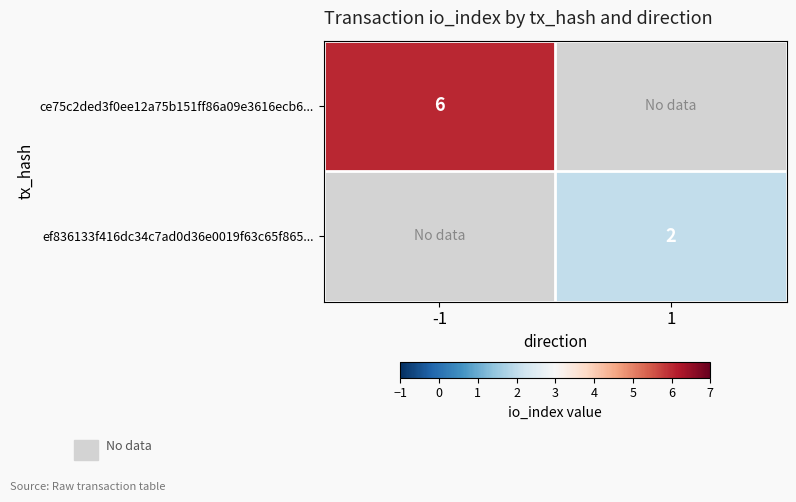

Between 1 and -1, which is larger?

-1